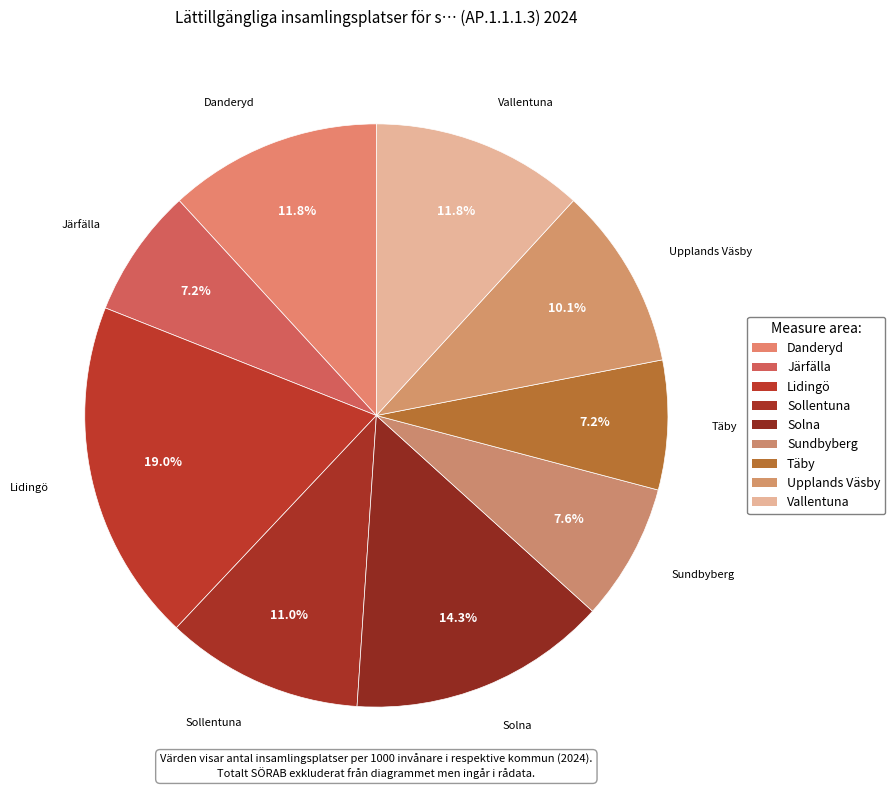

How many slices are in this pie chart?

9